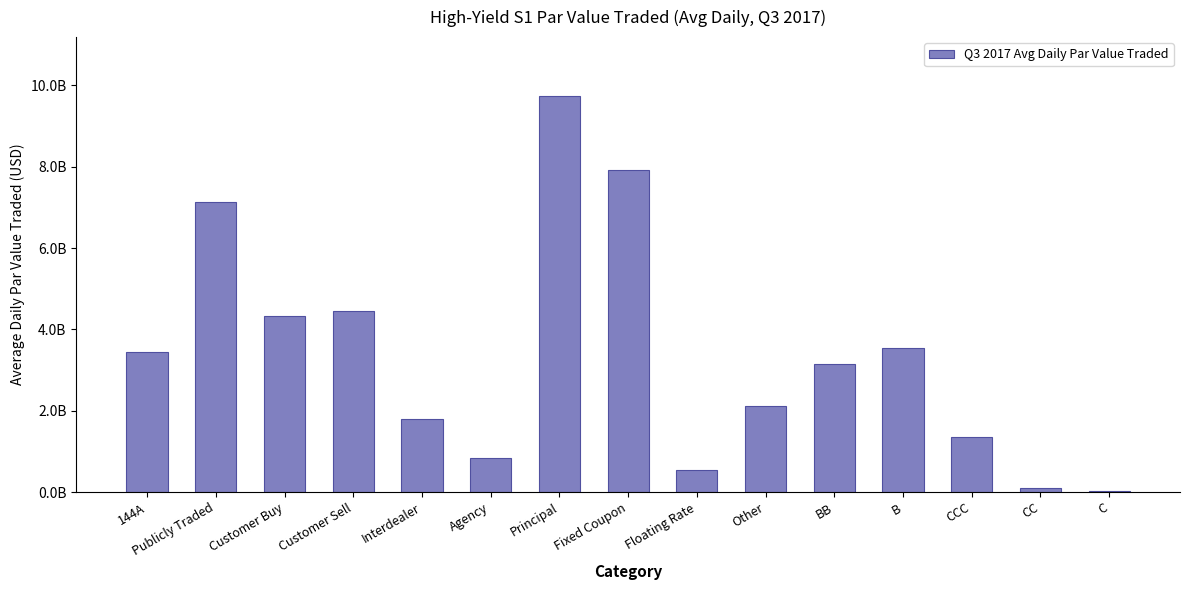

How many data points are above 3156000622?

8